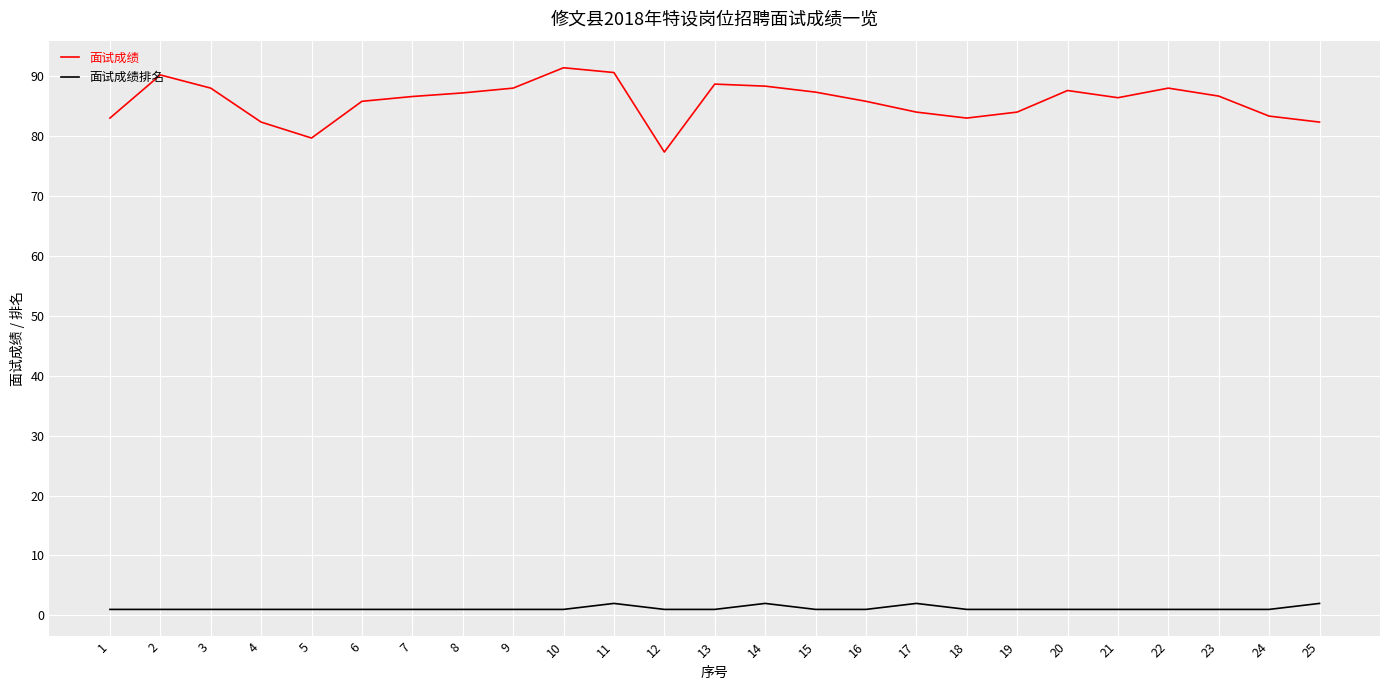

True or false: 面试成绩 and 面试成绩排名 intersect in this chart.

False